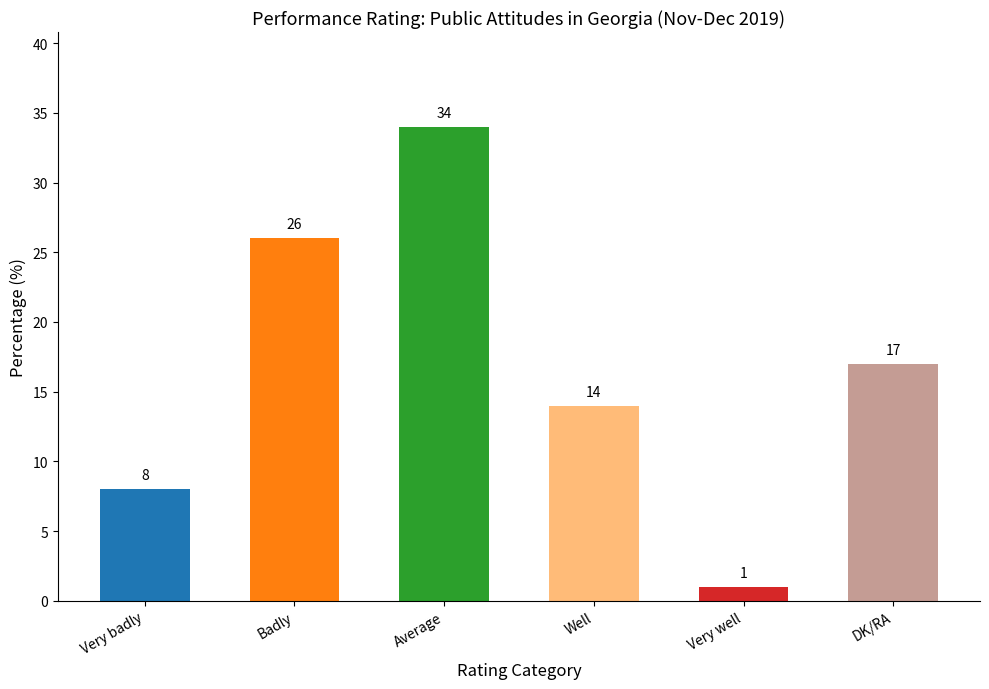

What is the value of the 1st bar from the left?

8